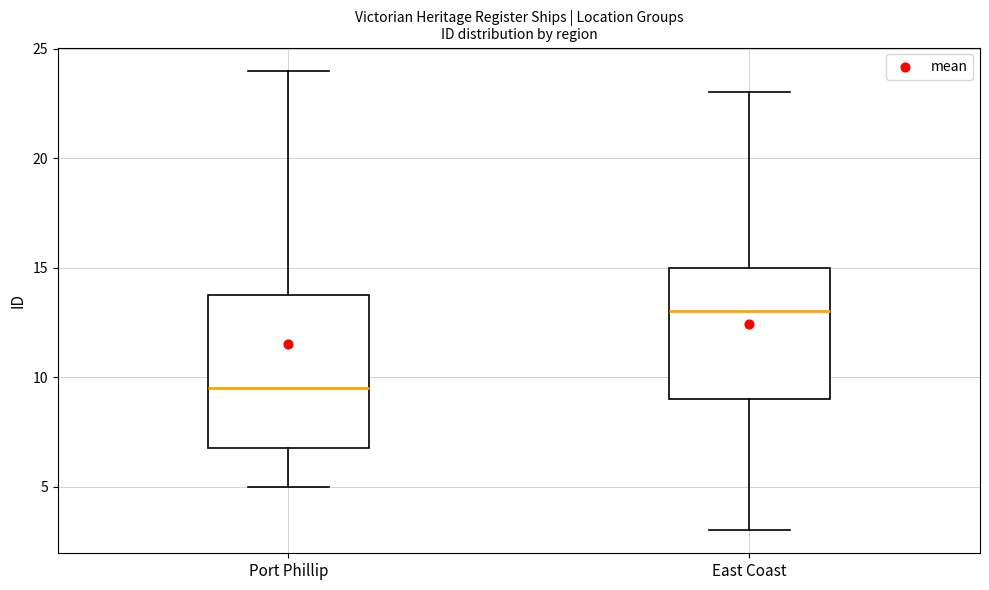

Where is the lower edge of the box for East Coast on the y-axis? The values are not printed on the chart, so give them approximately, as read against the axis.

9.0